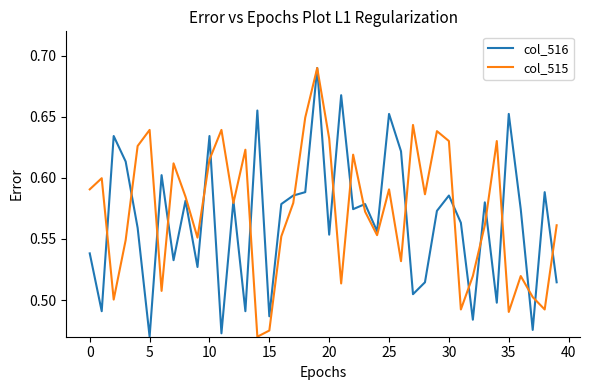

What are all the series names shown in the legend?

col_516, col_515